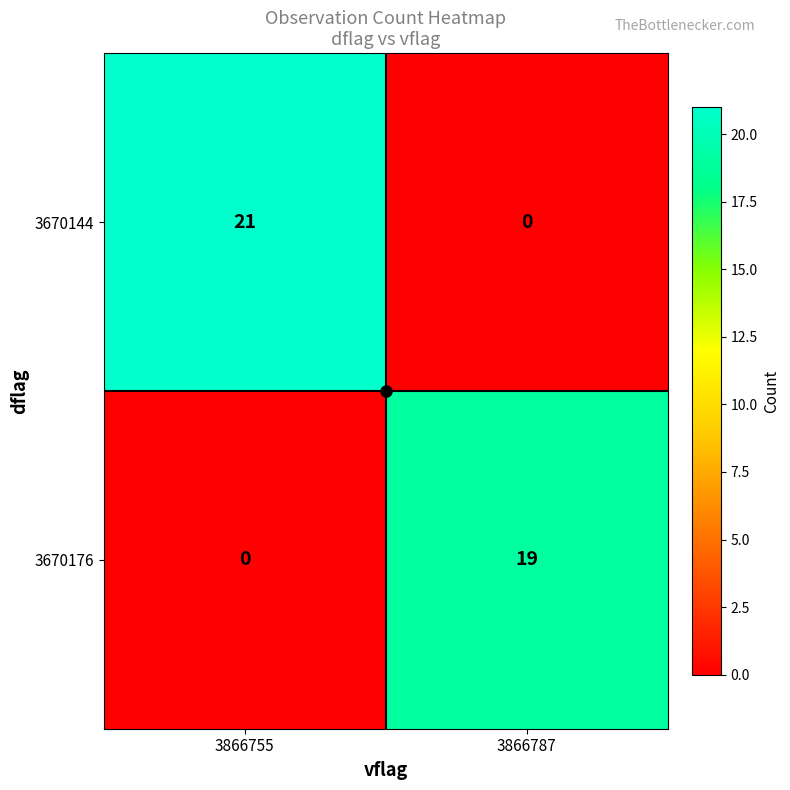

What is the average value of the 3670176 series?

10